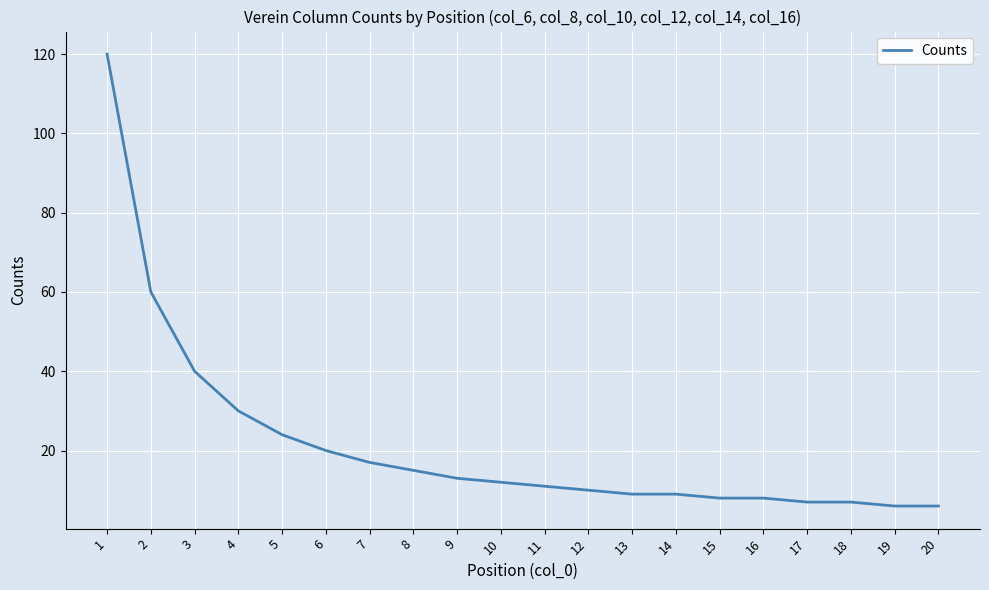

What is the difference between the maximum and minimum values?

114